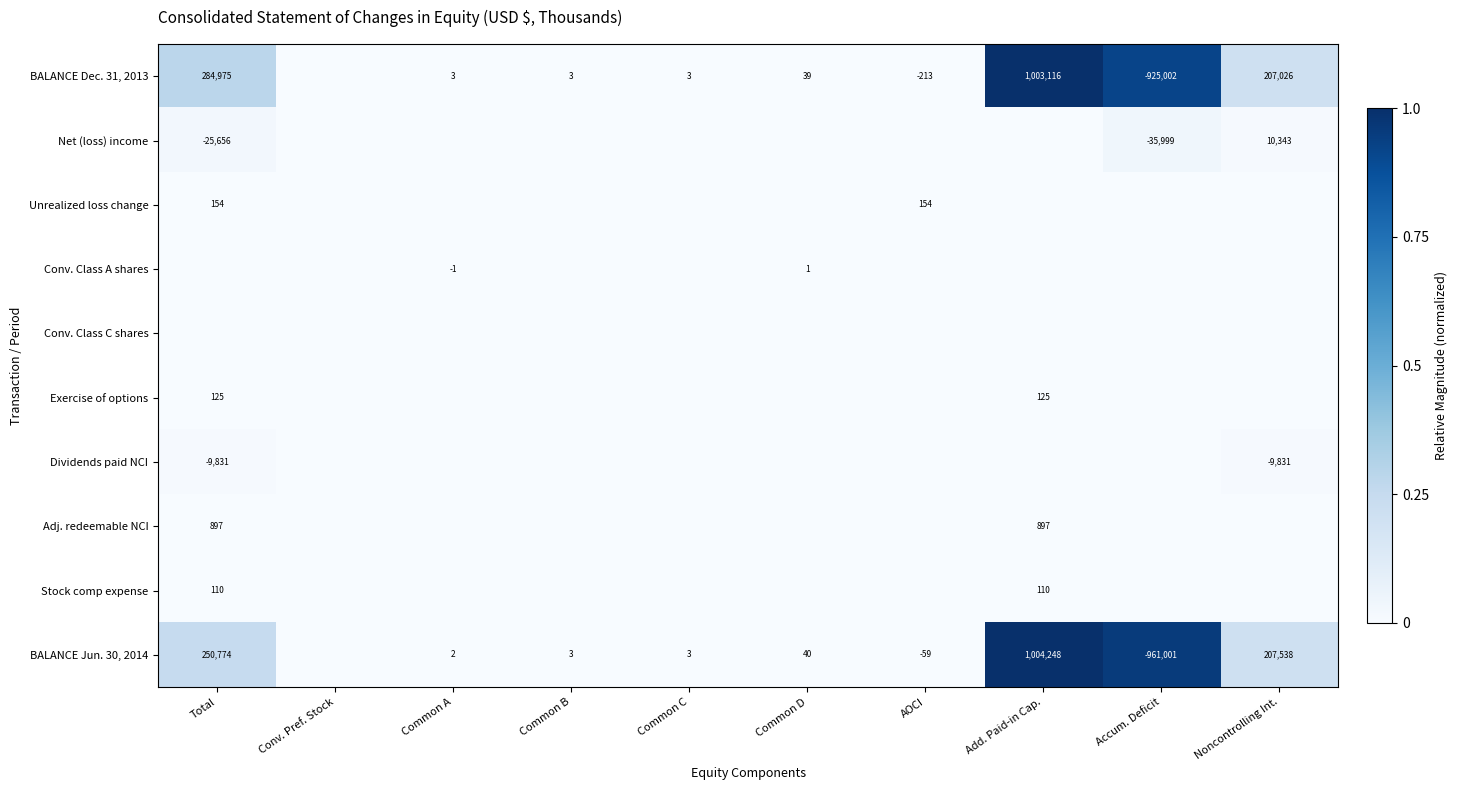

Is it true that Unrealized loss change equals 154 at AOCI?

True